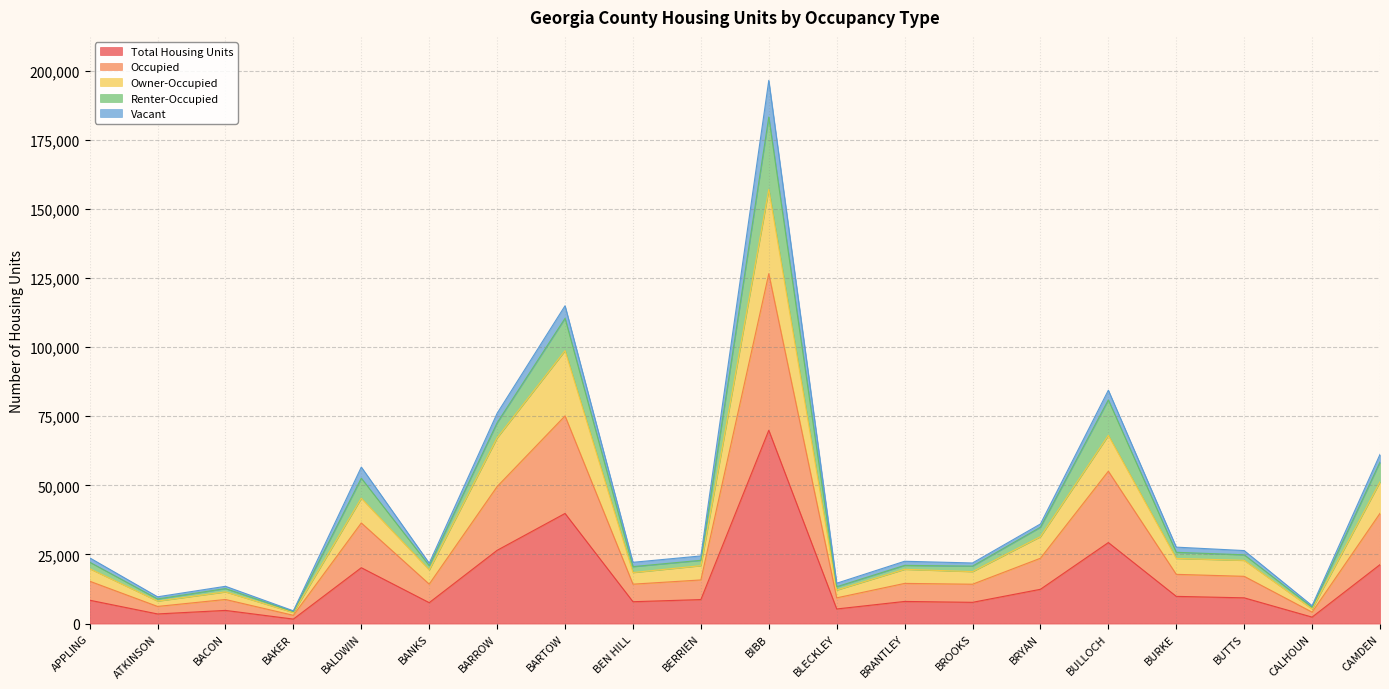

How many data points does each series have?

20